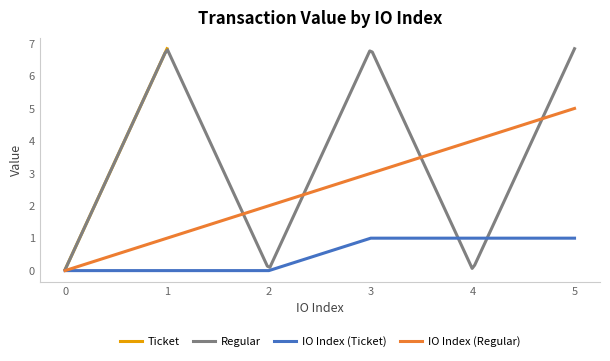

Is the value of IO Index (Ticket) at 2 greater than the value of IO Index (Regular) at 3?

No